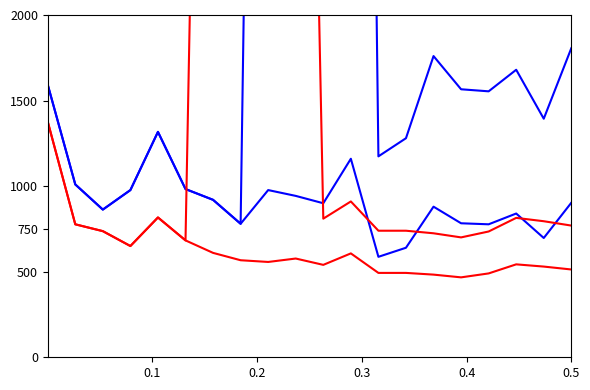

How many lines are shown in the chart?

4